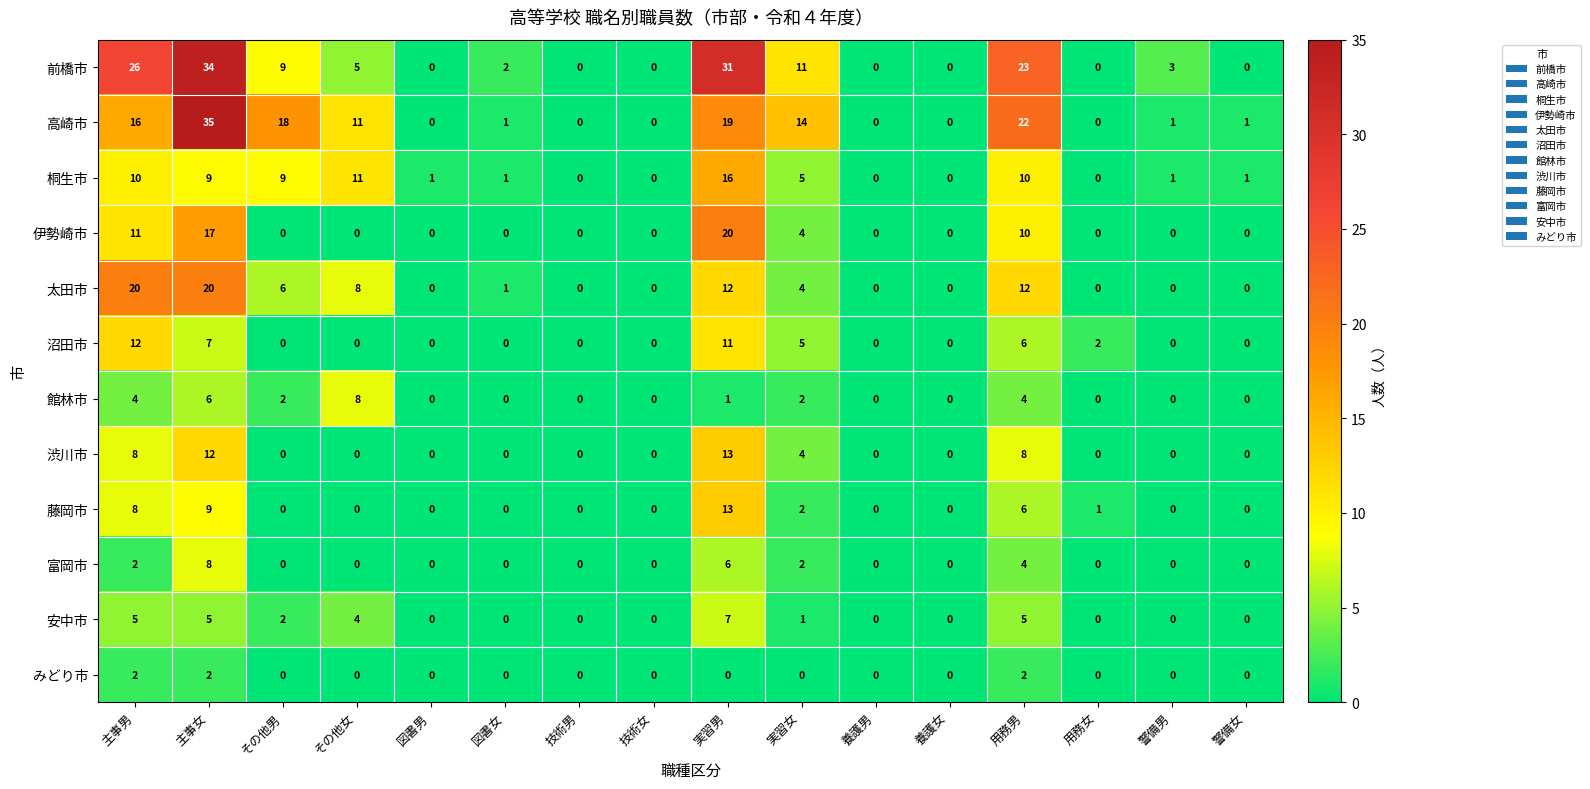

At which category is the sum across all series the highest?

主事女